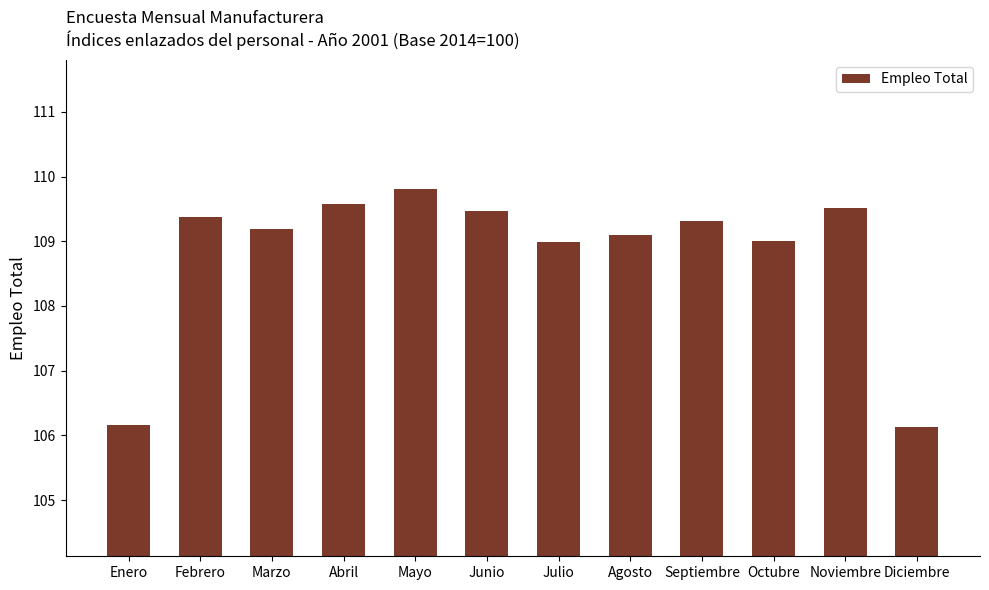

What is the value of the 2nd bar from the left?

109.4